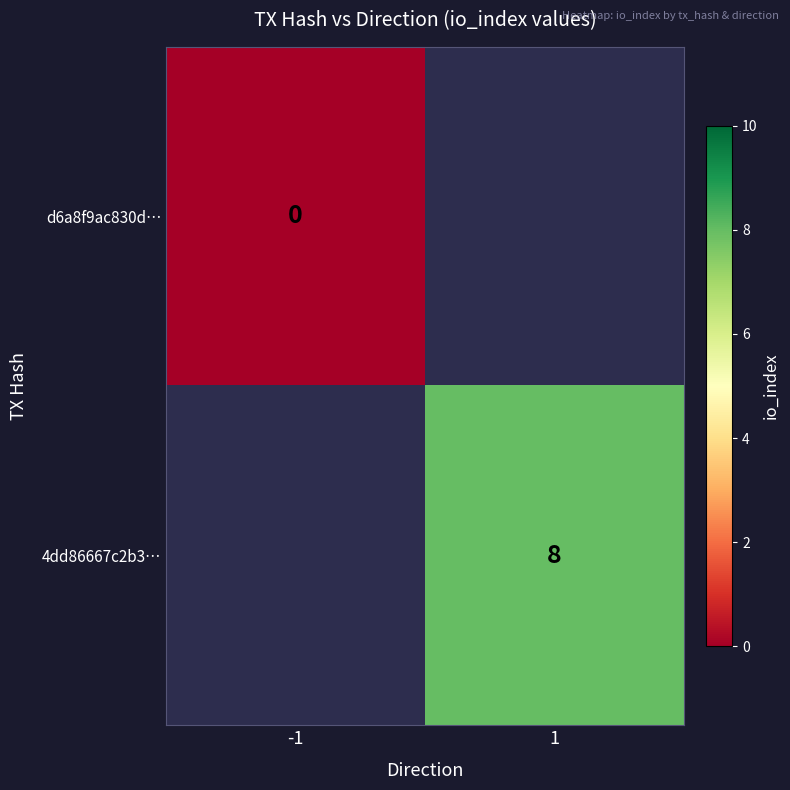

Is it true that 4dd86667c2b3… equals 8 at 1?

True